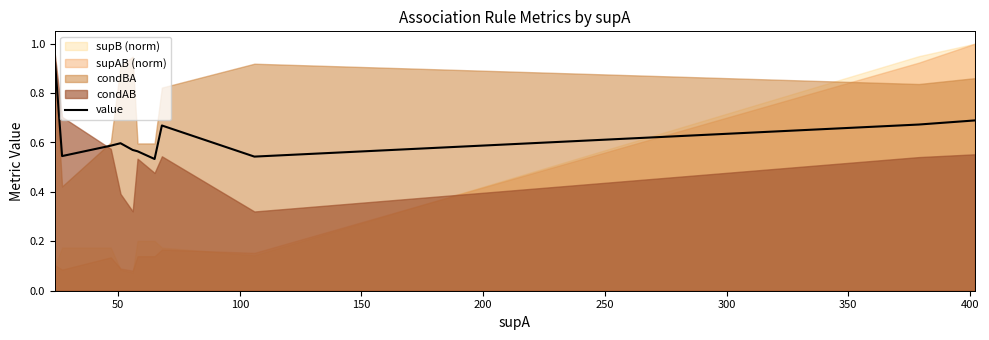

How many points are lower than both their immediate neighbors (excluding endpoints)?

3